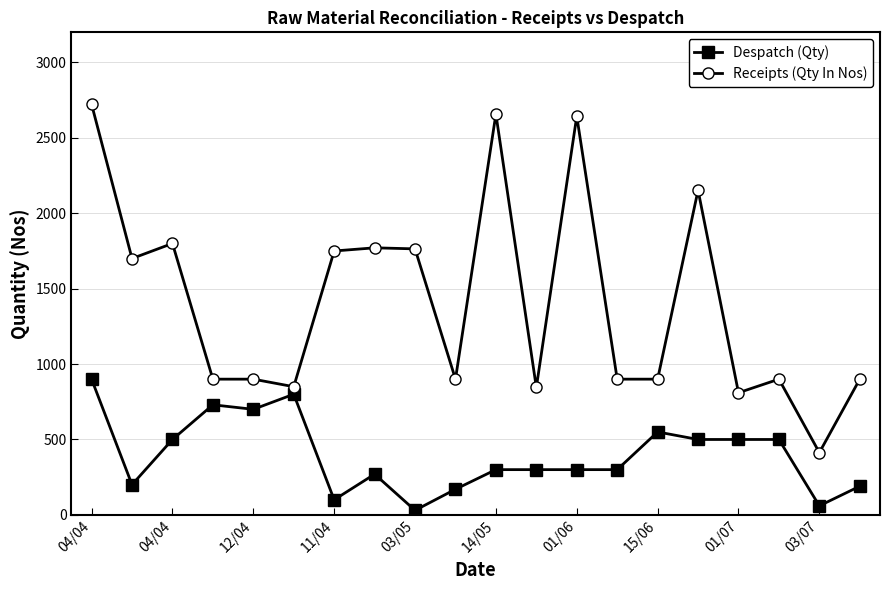

Which series has the largest total across all categories?

Receipts (Qty In Nos)